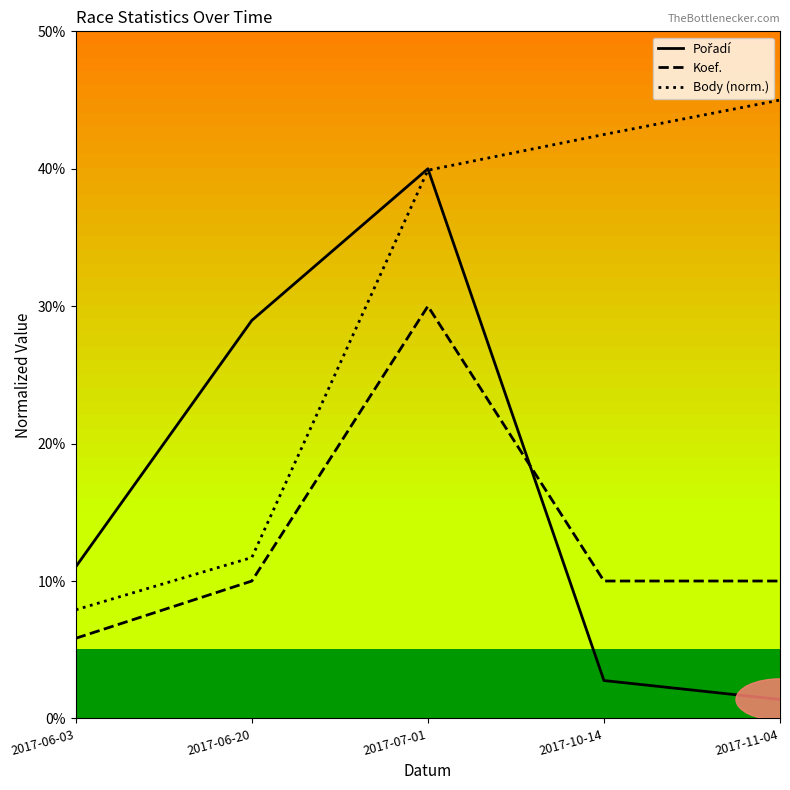

The Body (norm.) series shows 14.7 at 2017-11-04. True or false?

False